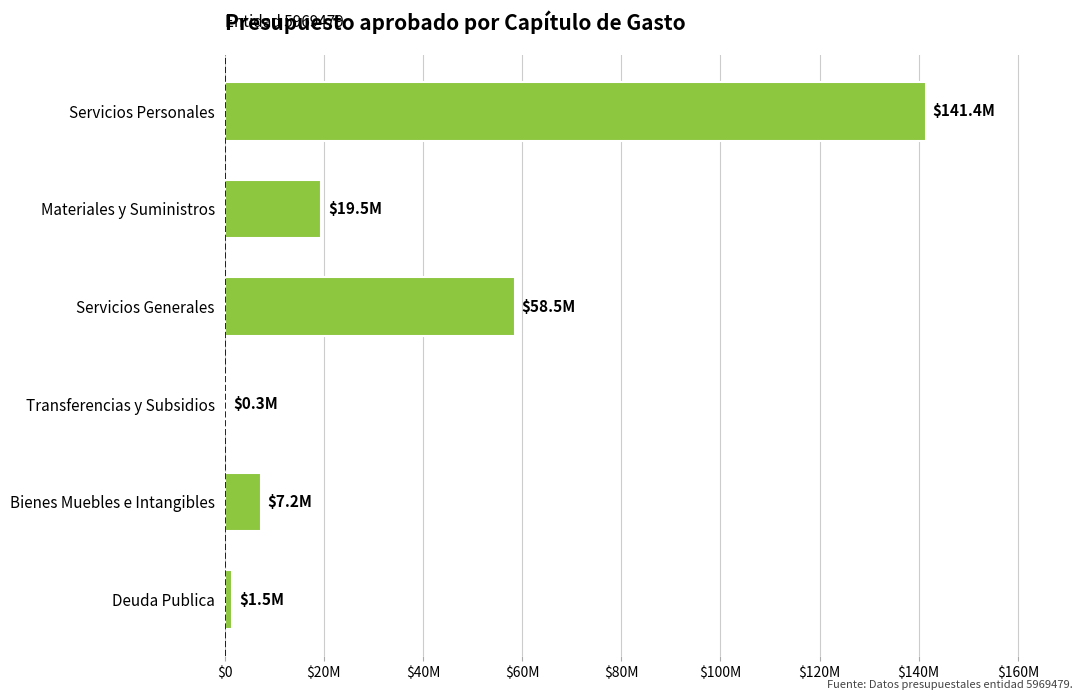

What is the difference between the maximum and minimum values?

141123877.0